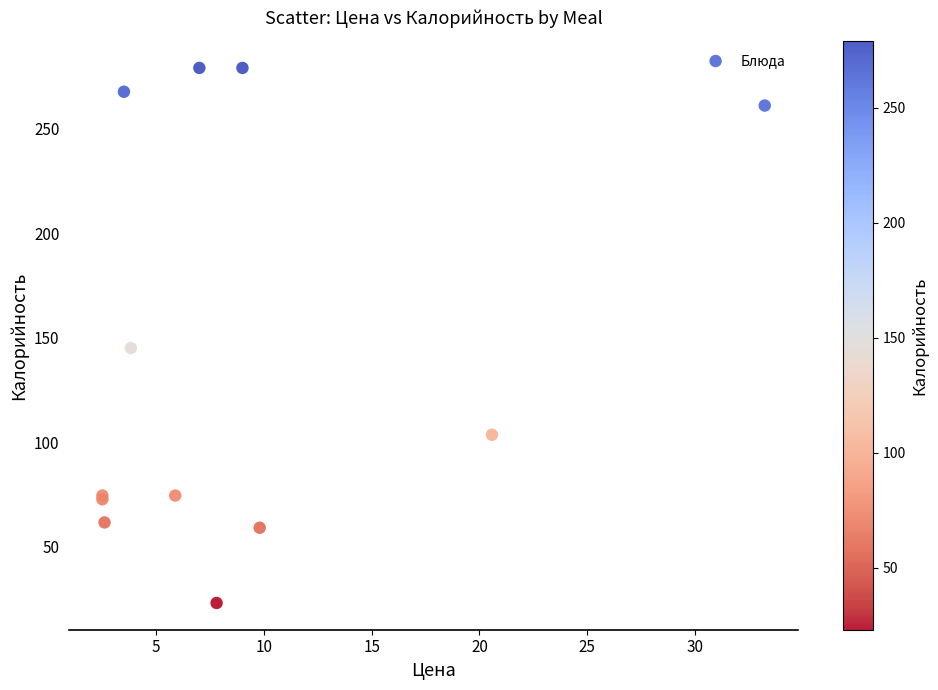

What Y value in the scatter plot is closest to 151?

145.0